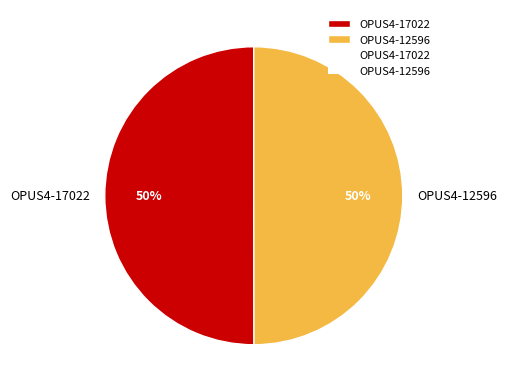

To the nearest percent, what is the combined percentage of OPUS4-12596 and OPUS4-17022?

100%